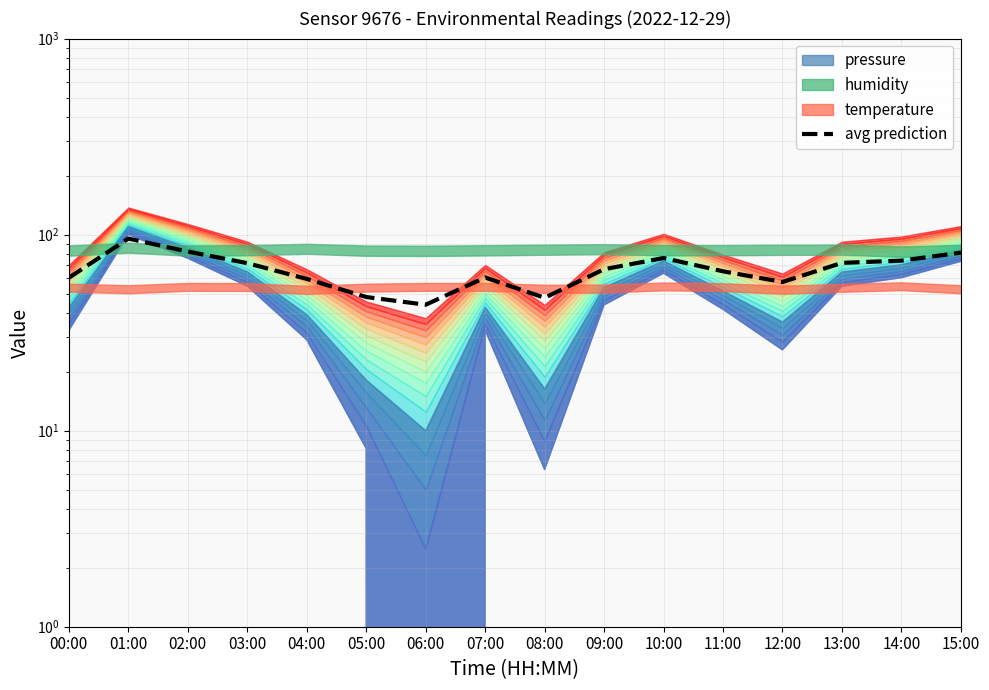

At which category does the data reach its first local valley?

06:00